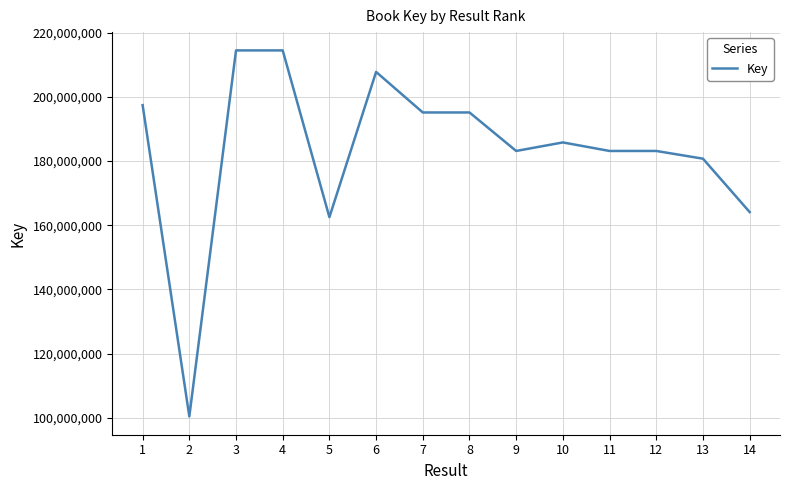

What is the maximum value shown in the chart?

214439916